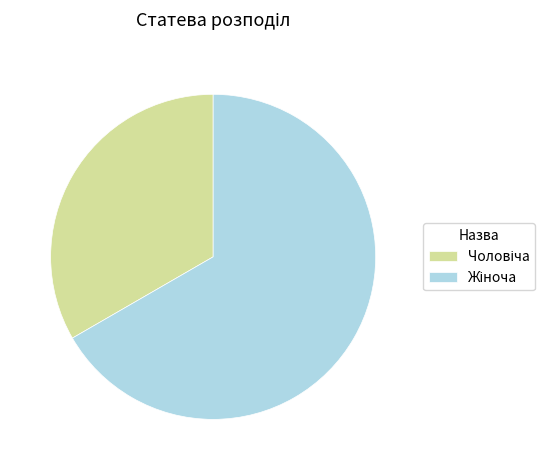

Does any single category account for the majority?

Yes